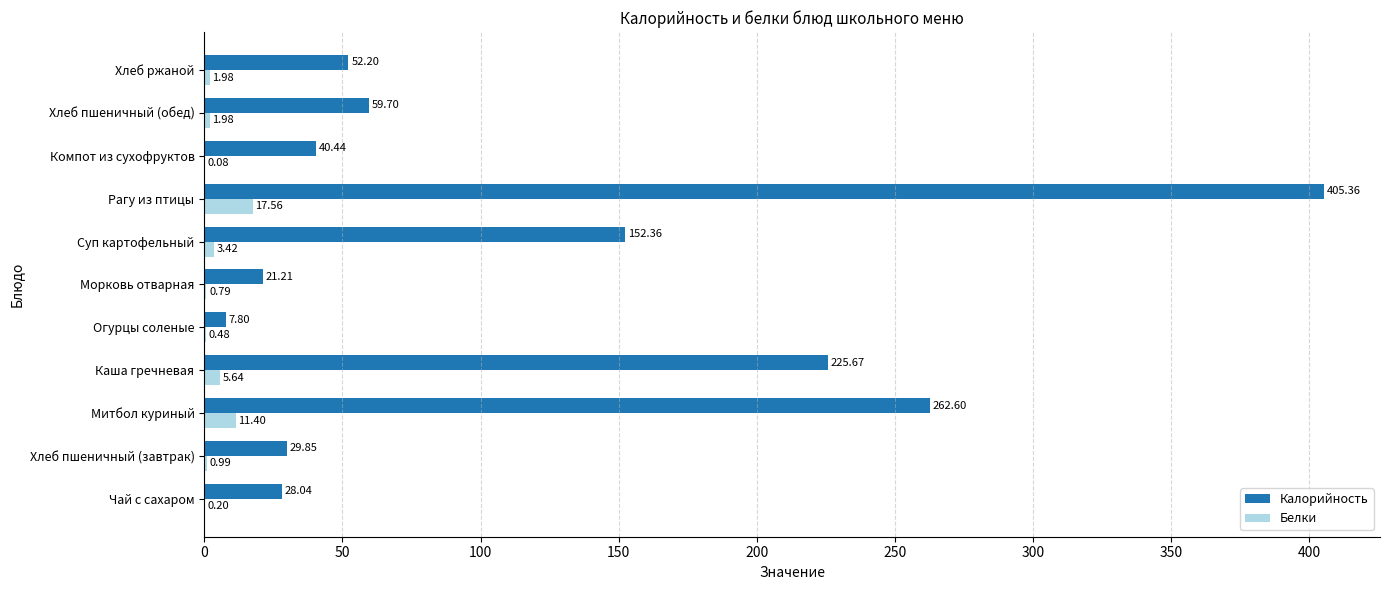

Which series has the largest range (max minus min)?

Калорийность